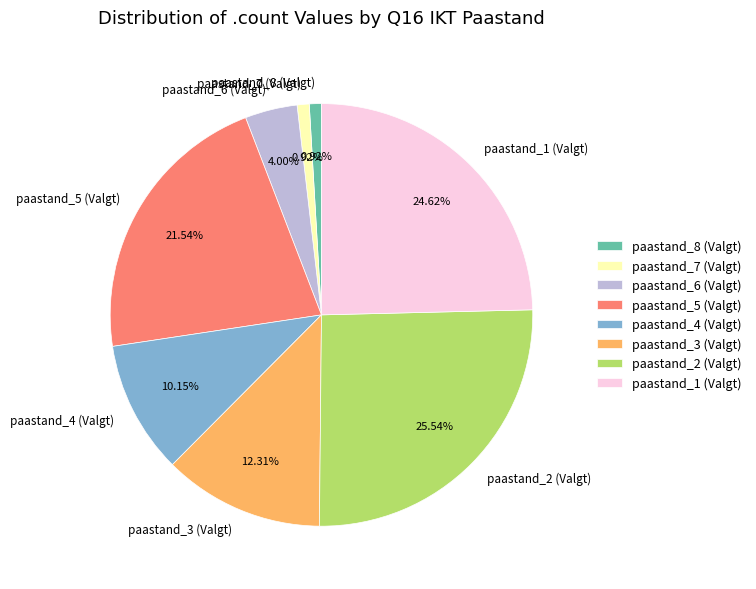

Does paastand_1 (Valgt) account for over 50% of the chart?

No